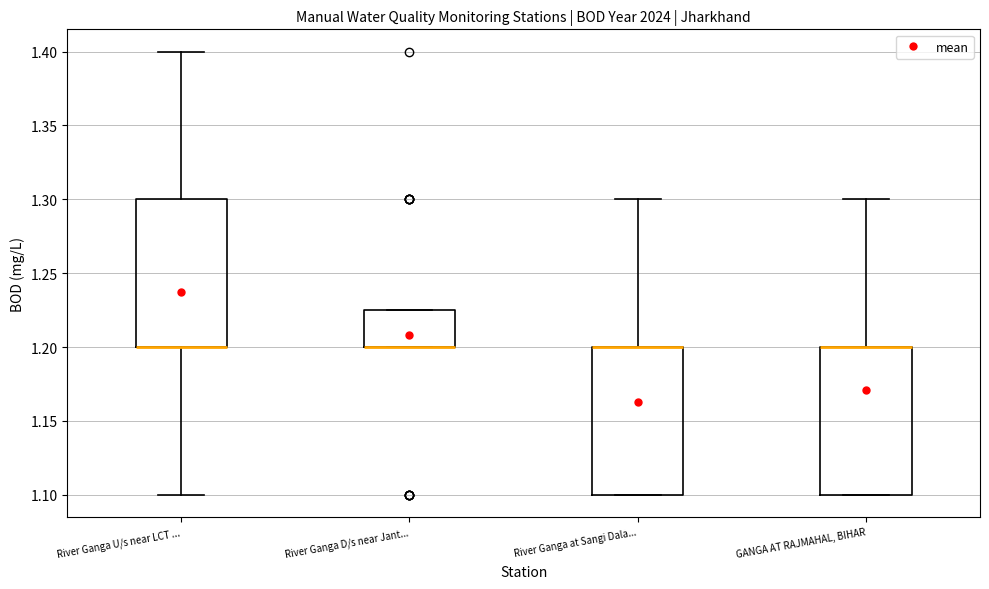

Reading left to right, transcribe this box plot: for each box, give where its median line is, the range the box spans, and where its two whiskers end, as read against the y-axis. The values are not printed on the chart, so give them approximately, as read against the axis.

River Ganga U/s near LCT ...: median 1.200 (drawn on the box's lower edge), box 1.200 to 1.300, whiskers 1.100 to 1.400
River Ganga D/s near Jant...: median 1.200 (drawn on the box's lower edge), box 1.200 to 1.225, whiskers 1.200 to 1.225
River Ganga at Sangi Dala...: median 1.200 (drawn on the box's upper edge), box 1.100 to 1.200, whiskers 1.100 to 1.300
GANGA AT RAJMAHAL, BIHAR: median 1.200 (drawn on the box's upper edge), box 1.100 to 1.200, whiskers 1.100 to 1.300